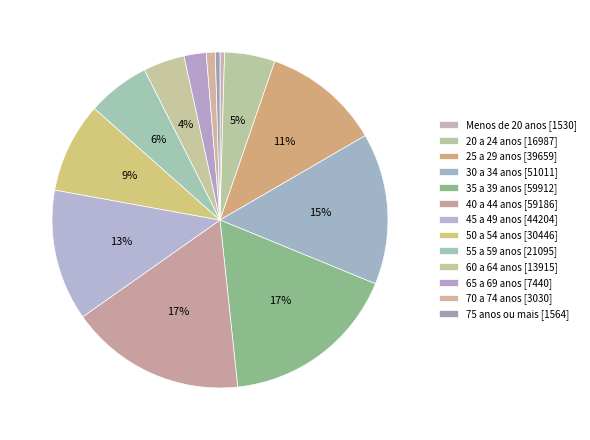

What is the ratio of the value at 40 a 44 anos to the value at 50 a 54 anos?

1.9